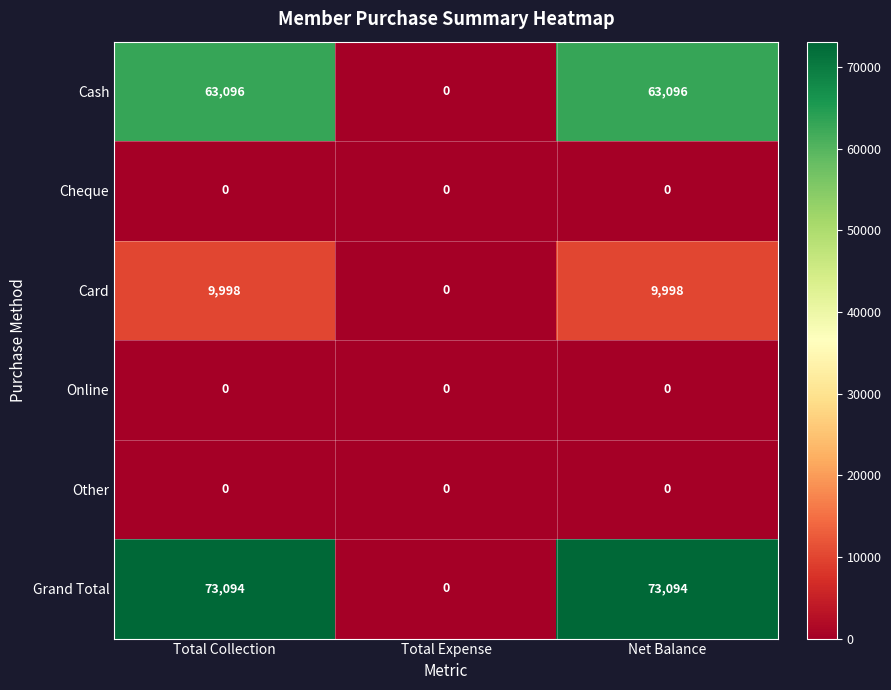

Count the Cash values in the range 0 to 63096.

3